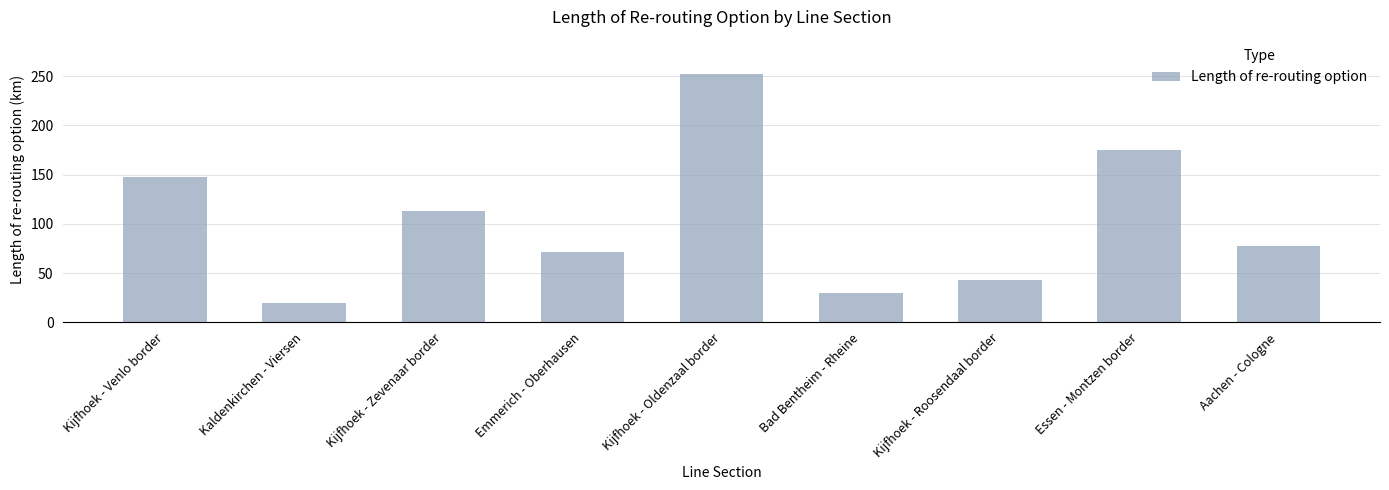

What is the minimum value shown in the chart?

20.0